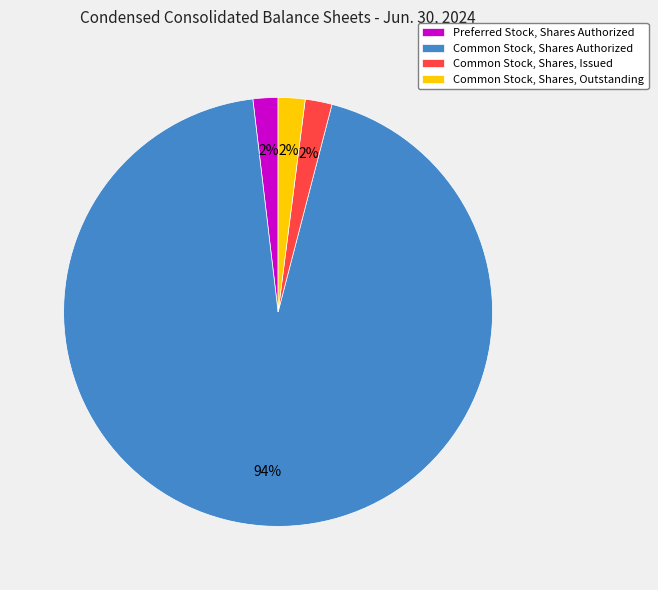

What is the ratio of the value at Common Stock, Shares, Outstanding to the value at Common Stock, Shares, Issued?

1.0